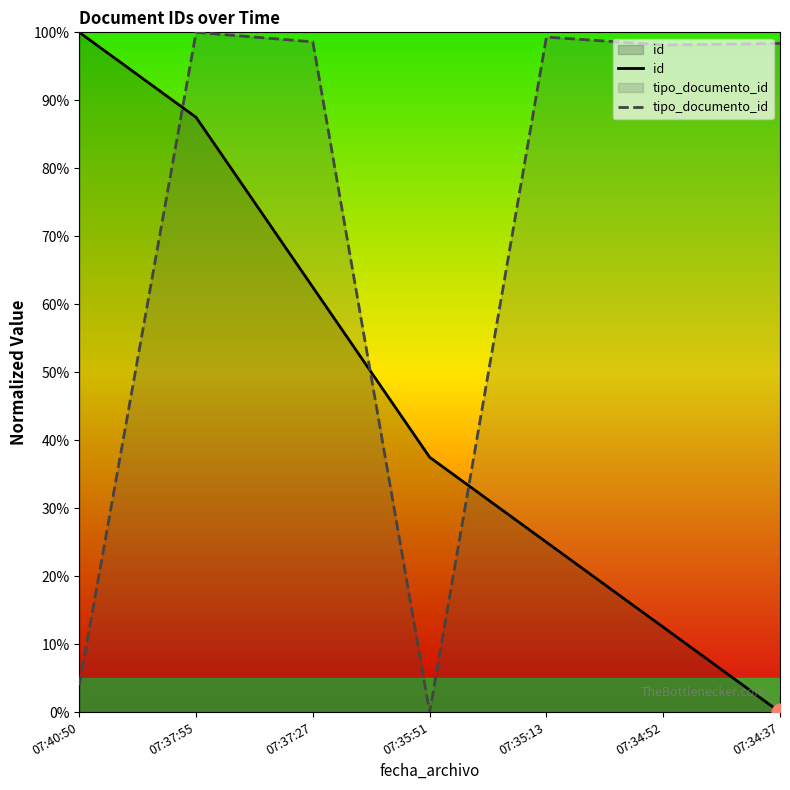

What is the difference between the id values at 07:34:37 and 07:37:55?

87.5